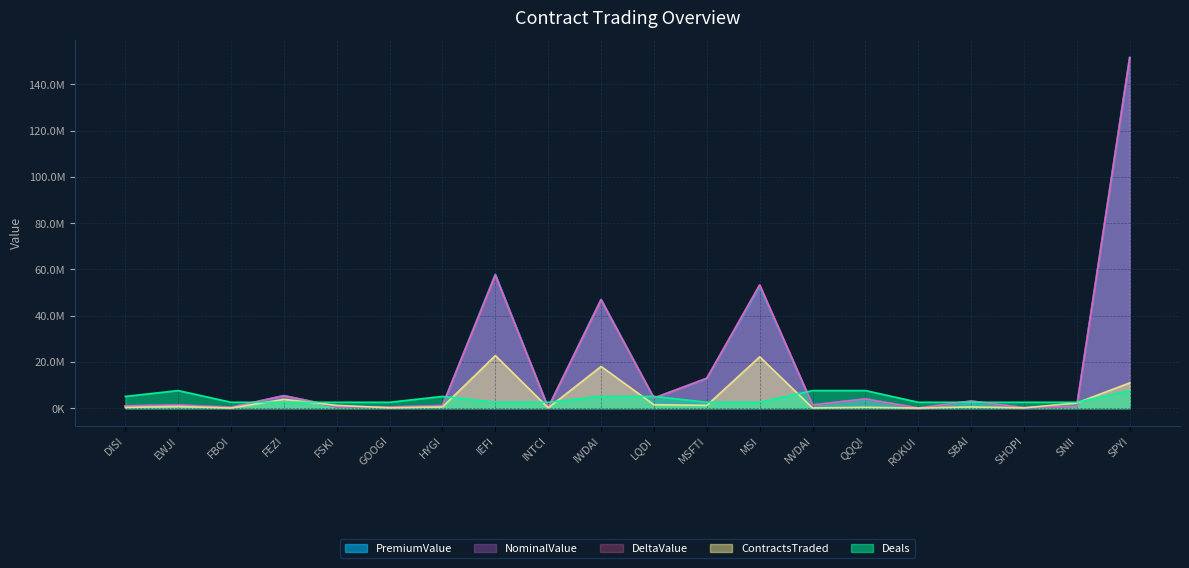

How many intersections are there between DeltaValue and PremiumValue?

11